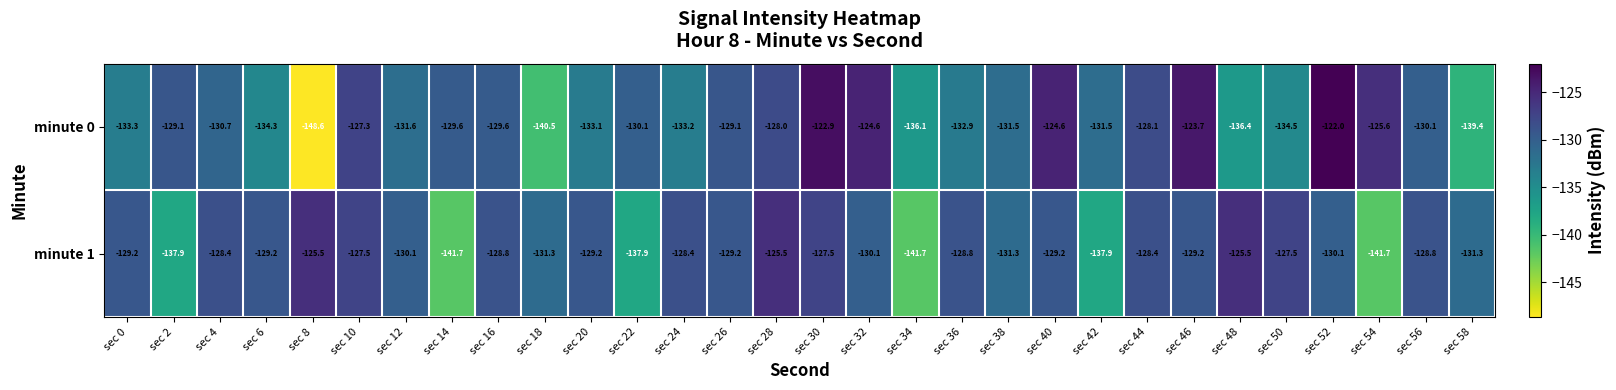

What is the greatest value displayed?

-122.0